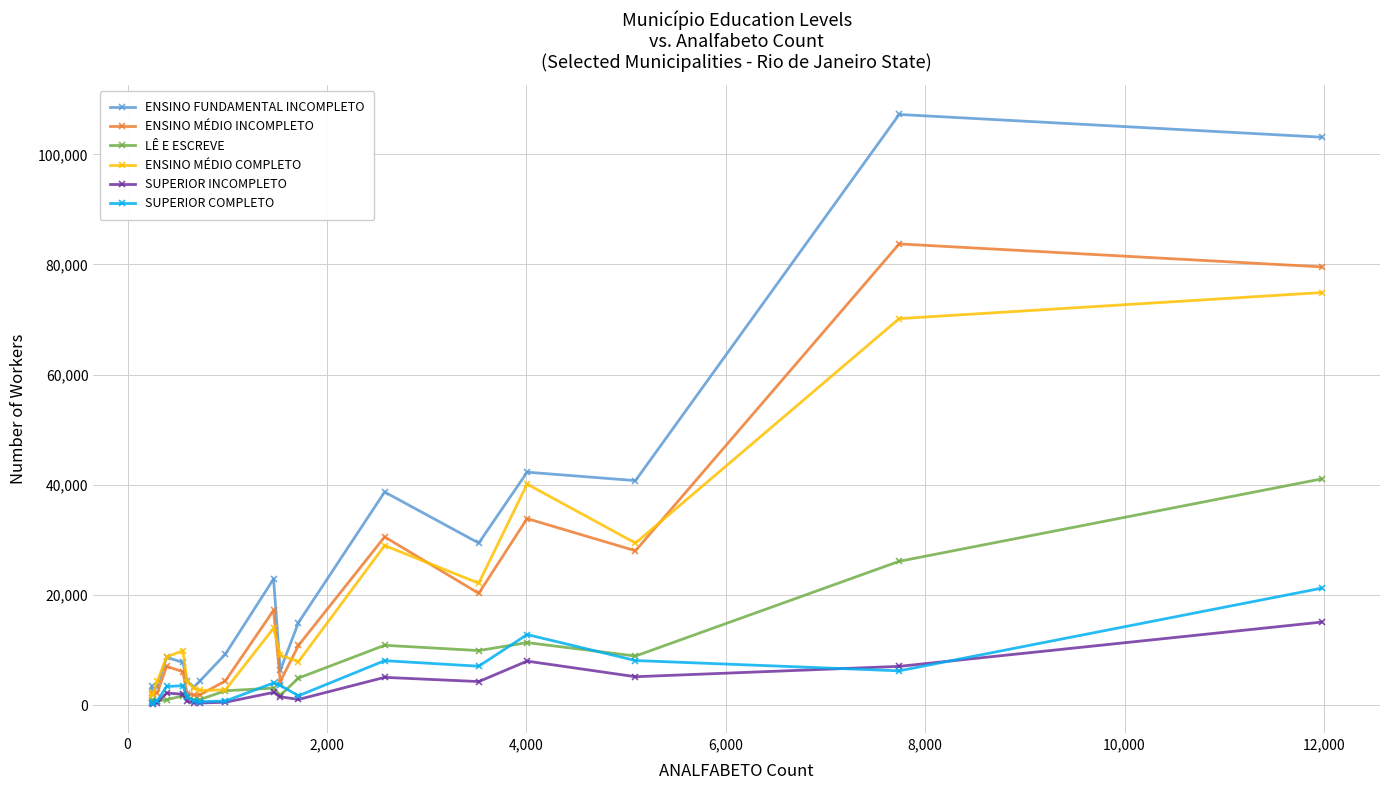

Which series has the largest range (max minus min)?

ENSINO FUNDAMENTAL INCOMPLETO